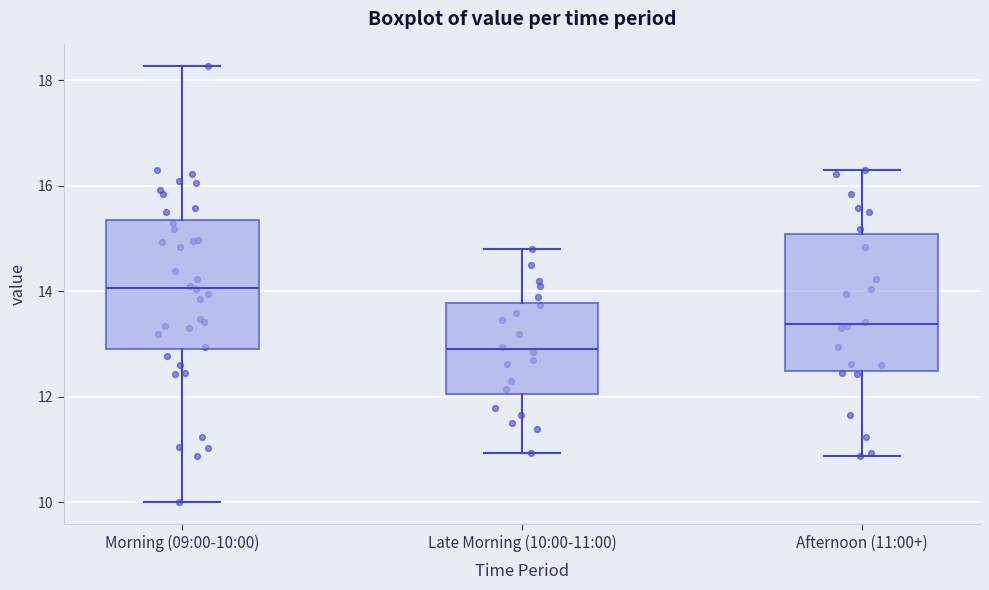

Reading left to right, transcribe this box plot: for each box, give where its median line is, the range the box spans, and where its two whiskers end, as read against the y-axis. The values are not printed on the chart, so give them approximately, as read against the axis.

Morning (09:00-10:00): median 14.0, box 13.0 to 15.4, whiskers 10.0 to 18.2
Late Morning (10:00-11:00): median 13.0, box 12.0 to 13.8, whiskers 11.0 to 14.8
Afternoon (11:00+): median 13.4, box 12.4 to 15.0, whiskers 10.8 to 16.4